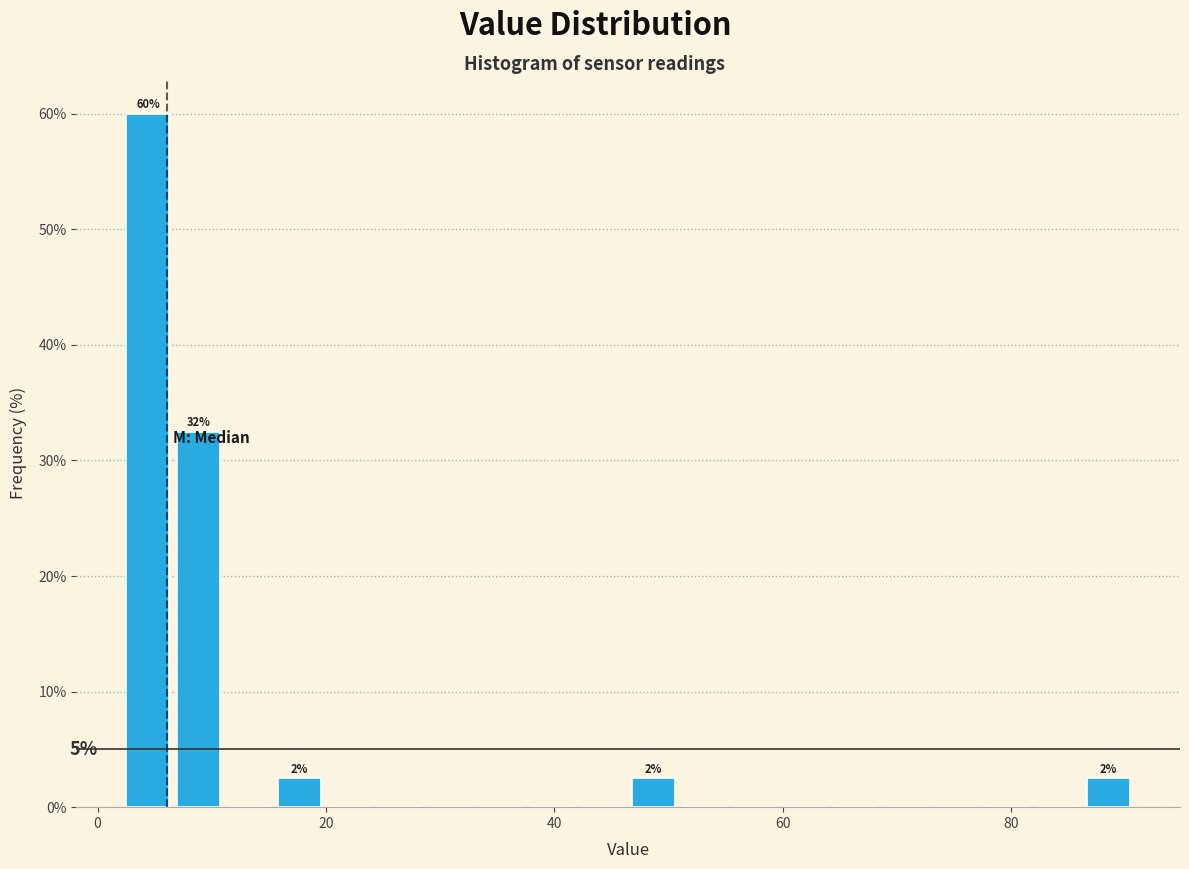

Around what value on the x-axis is the tallest bar? Give the approximate position of its centre, as read against the axis.

4